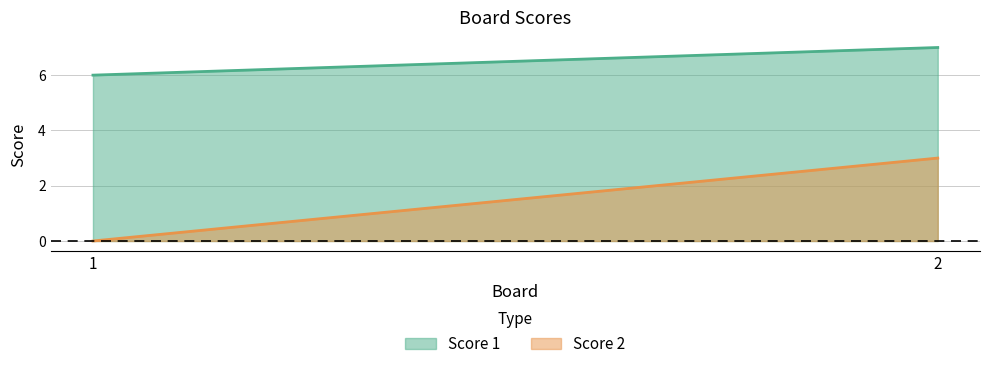

At which category is the sum across all series the highest?

2